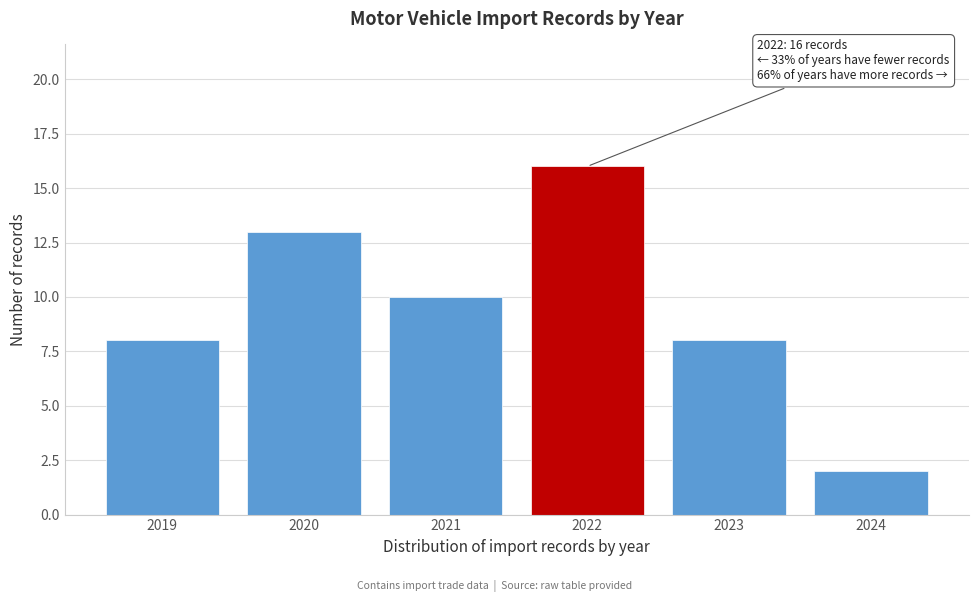

Reading left to right, transcribe all the data shown in this chart.

2019=8	2020=13	2021=10	2022=16	2023=8	2024=2